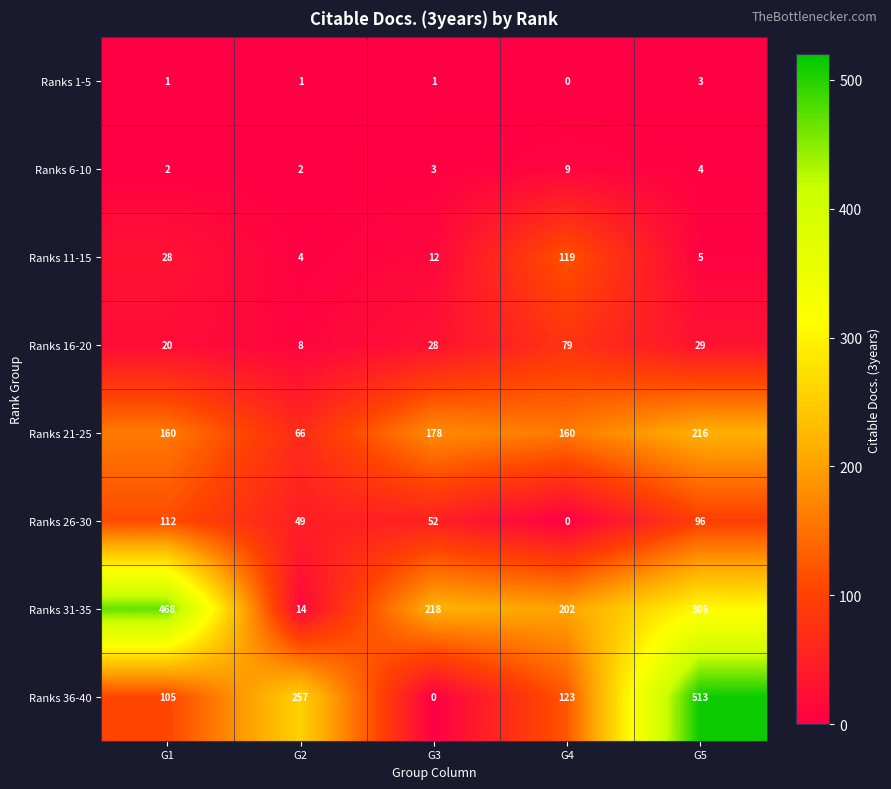

What is the difference between the highest and lowest values at G3?

218